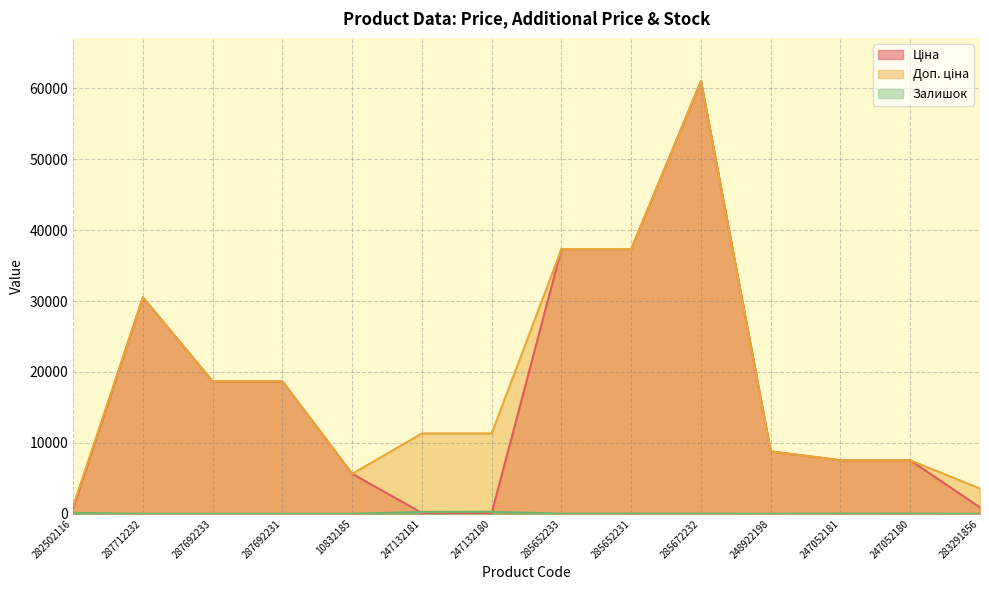

Reading left to right, extract all data points from this chart.

Ціна: 282502116=813.0	287712232=30512.3	287692233=18671.5	287692231=18671.5	10832185=5636.0	247132181=113.3	247132180=113.3	285652233=37343.0	285652231=37343.0	285672232=61024.7	248922198=8797.6	247052181=7545.9	247052180=7545.9	283291856=889.9
Доп. ціна: 282502116=1101.8	287712232=30512.3	287692233=18671.5	287692231=18671.5	10832185=5636.0	247132181=11334.0	247132180=11334.0	285652233=37343.0	285652231=37343.0	285672232=61024.7	248922198=8797.6	247052181=7545.9	247052180=7545.9	283291856=3559.7
Залишок: 282502116=125.0	287712232=0.0	287692233=0.0	287692231=0.0	10832185=2.0	247132181=260.0	247132180=290.0	285652233=12.0	285652231=22.0	285672232=15.0	248922198=11.0	247052181=20.0	247052180=21.0	283291856=7.0